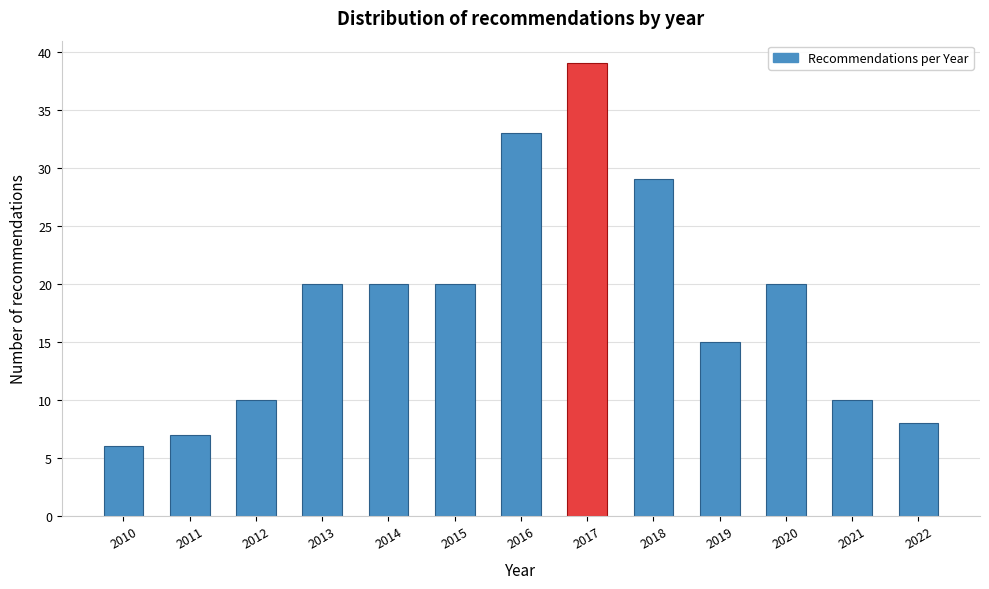

Reading left to right, transcribe all the data shown in this chart.

6	7	10	20	20	20	33	39	29	15	20	10	8